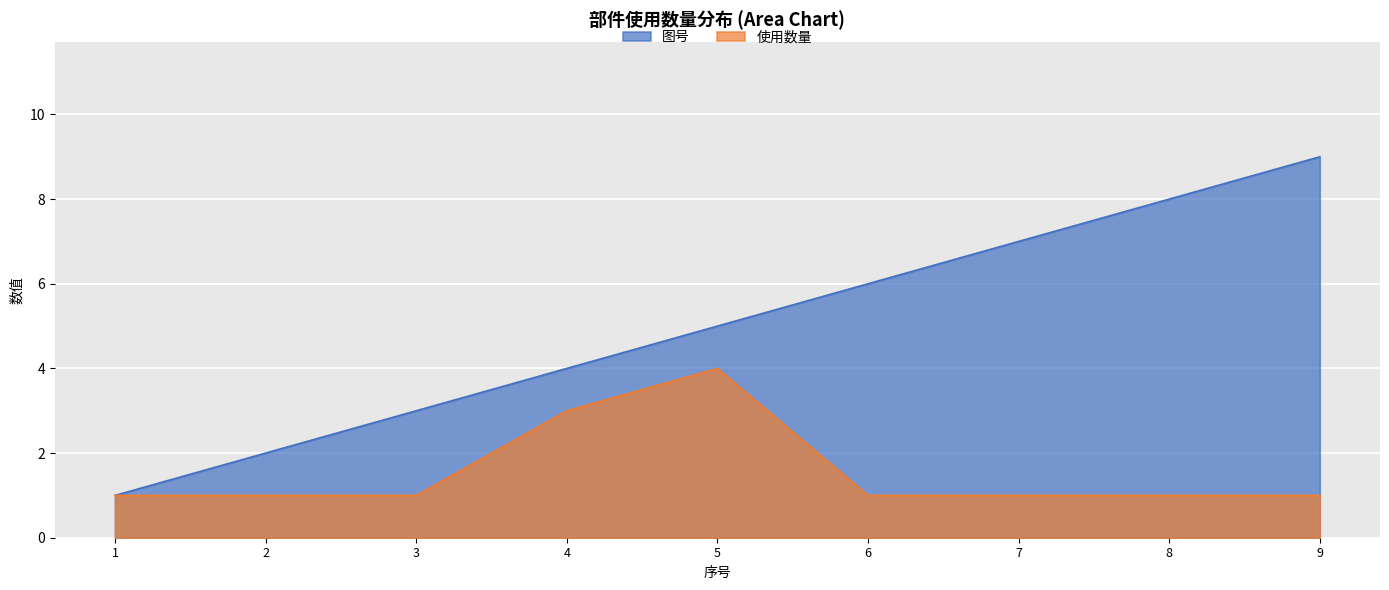

At how many categories does at least one series exceed 7?

2